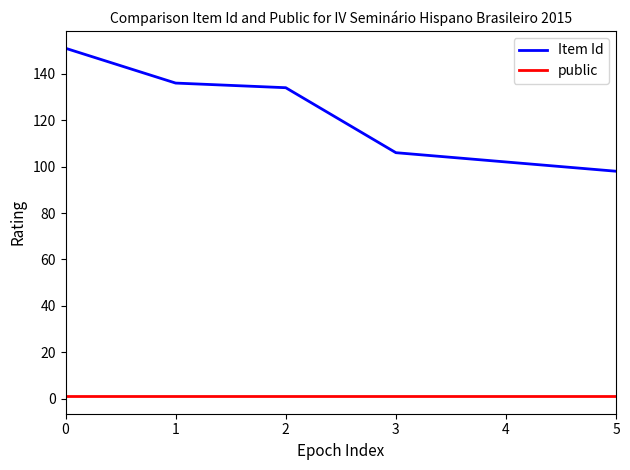

Is it true that Item Id equals 169 at 4?

False